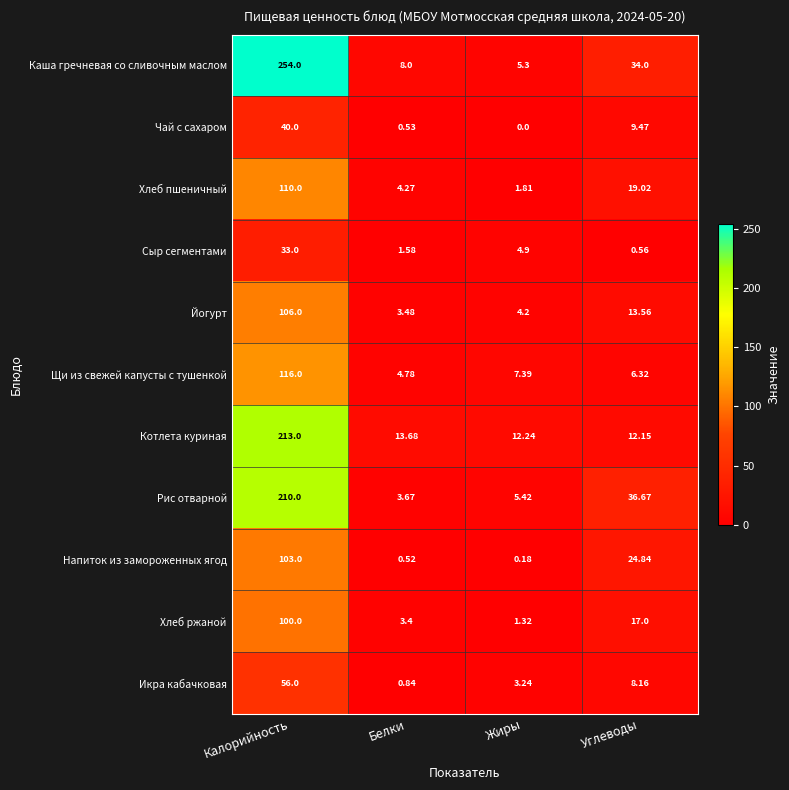

List the series in order of their peak value, lowest first.

Сыр сегментами, Чай с сахаром, Икра кабачковая, Хлеб ржаной, Напиток из замороженных ягод, Йогурт, Хлеб пшеничный, Щи из свежей капусты с тушенкой, Рис отварной, Котлета куриная, Каша гречневая со сливочным маслом